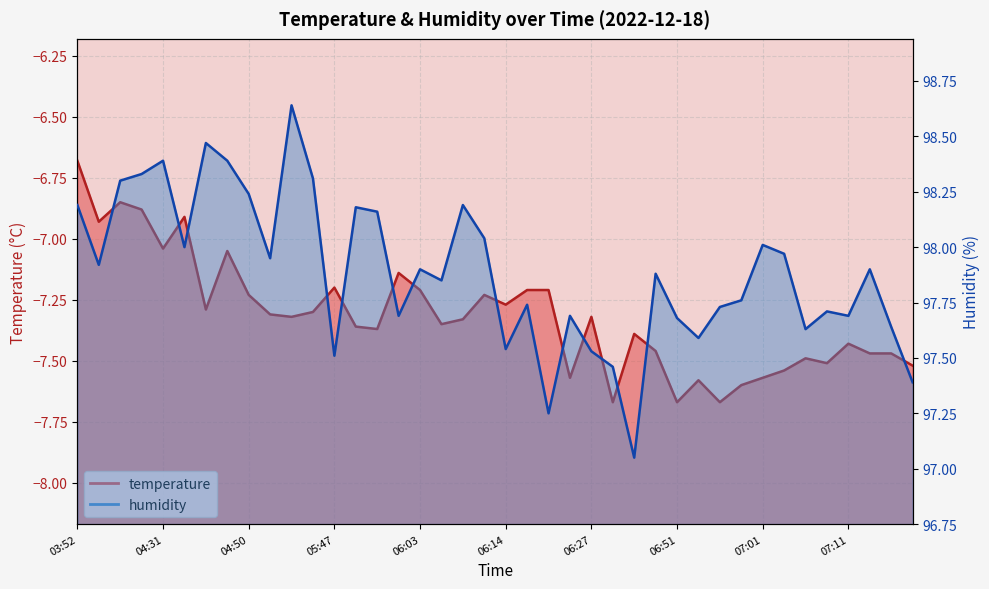

Reading left to right, transcribe all the data shown in this chart.

temperature: -6.7	-6.9	-6.8	-6.9	-7.0	-6.9	-7.3	-7.0	-7.2	-7.3	-7.3	-7.3	-7.2	-7.4	-7.4	-7.1	-7.2	-7.3	-7.3	-7.2	-7.3	-7.2	-7.2	-7.6	-7.3	-7.7	-7.4	-7.5	-7.7	-7.6	-7.7	-7.6	-7.6	-7.5	-7.5	-7.5	-7.4	-7.5	-7.5	-7.5
humidity: 98.2	97.9	98.3	98.3	98.4	98.0	98.5	98.4	98.2	98.0	98.6	98.3	97.5	98.2	98.2	97.7	97.9	97.8	98.2	98.0	97.5	97.7	97.2	97.7	97.5	97.5	97.0	97.9	97.7	97.6	97.7	97.8	98.0	98.0	97.6	97.7	97.7	97.9	97.6	97.4